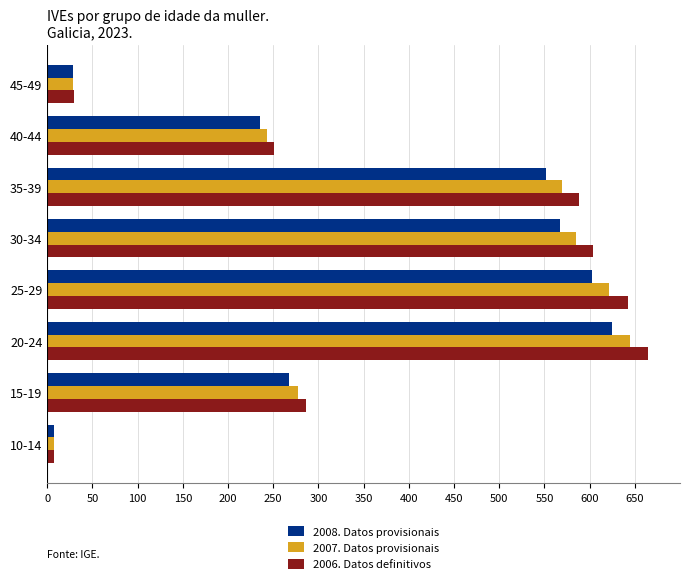

At which category is the sum across all series the highest?

20-24